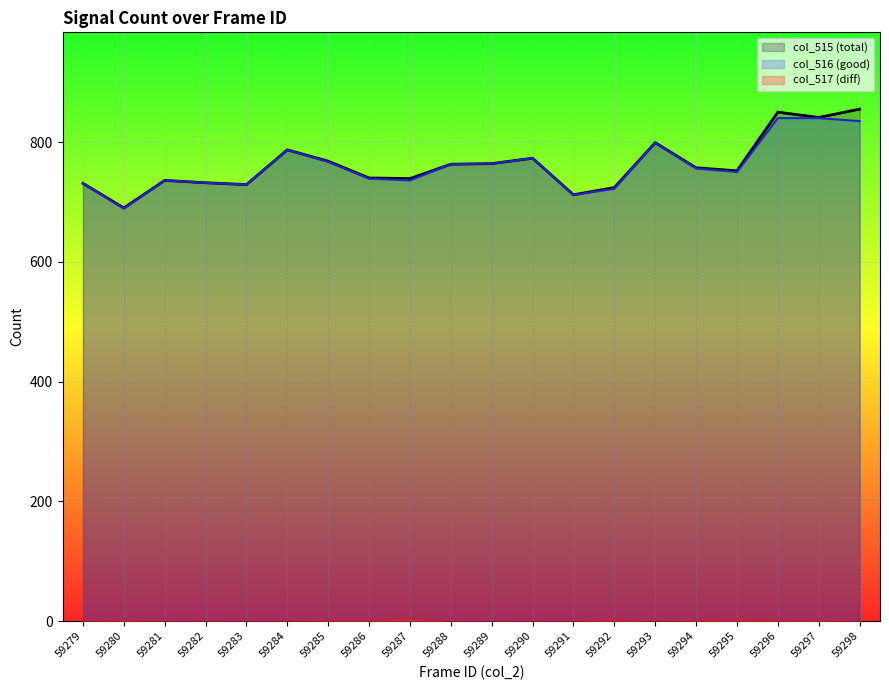

Reading right to left, extract all data points from this chart.

col_515: 855	841	850	752	757	799	724	712	773	764	763	739	740	768	787	729	732	736	690	731
col_516: 835	840	840	750	756	799	722	712	773	764	763	736	739	767	787	729	732	736	689	731
col_517: 0	1	1	2	1	0	2	0	0	0	0	3	1	1	0	0	0	0	1	0